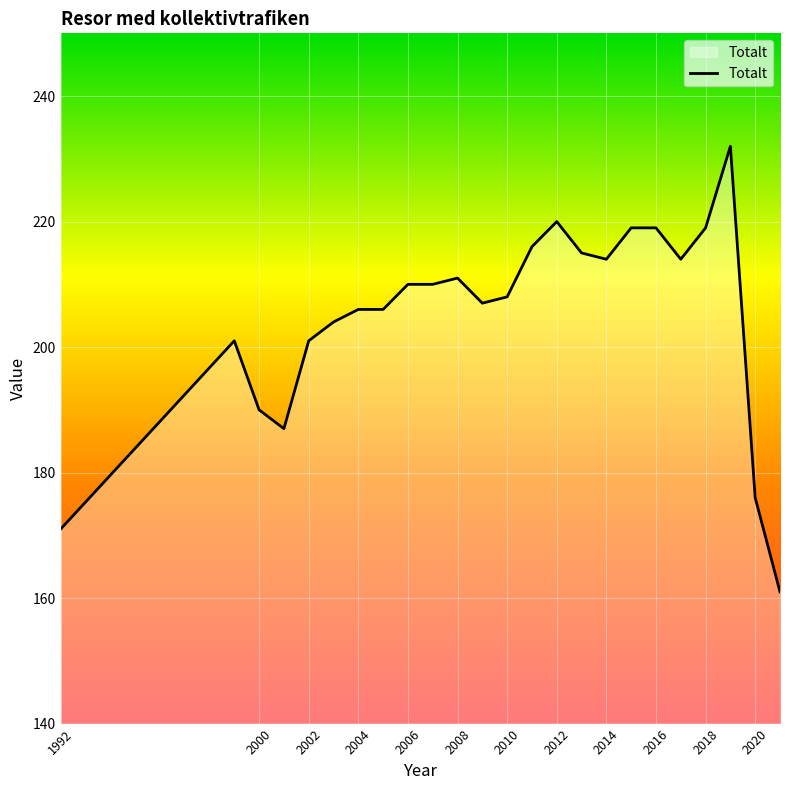

Does the chart display data point markers on the line(s)?

No